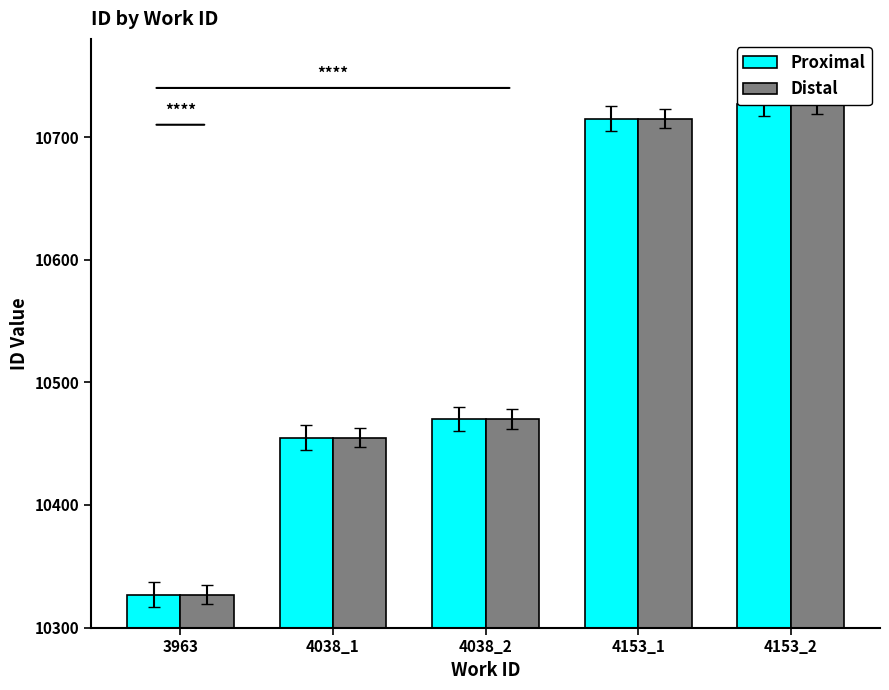

List the labels in order of Distal value, smallest first.

3963, 4038_1, 4038_2, 4153_1, 4153_2